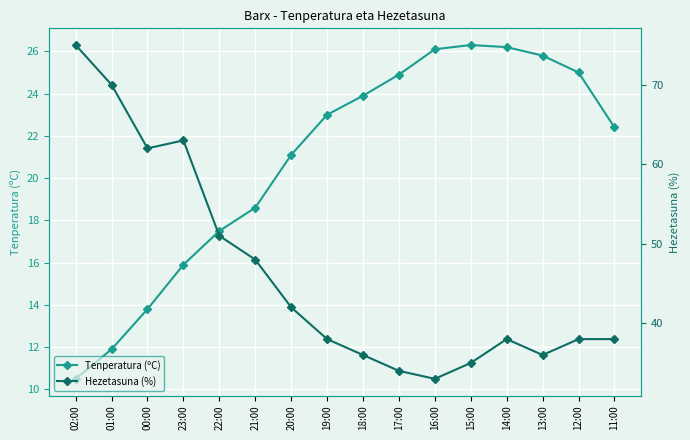

What is the value of the Tenperatura (ºC) point at the 12th from the left?

26.3